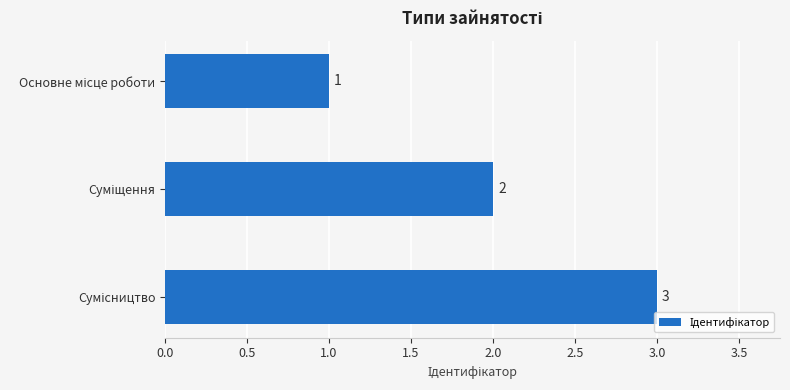

How many values are between 1 and 3?

3